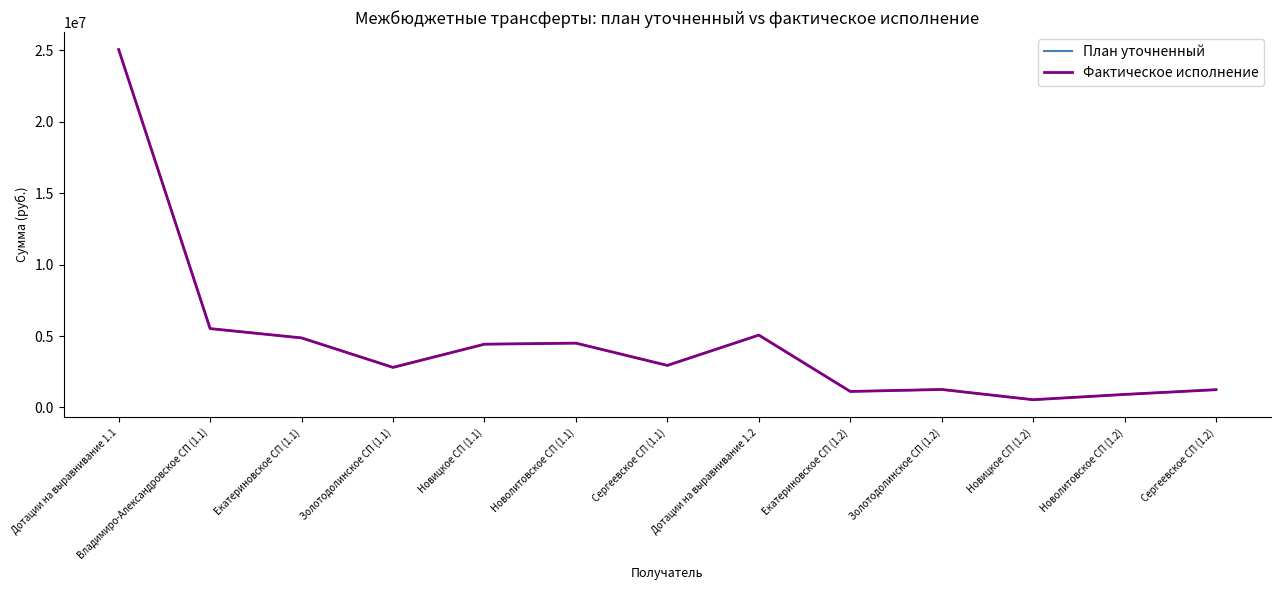

Does the chart have visible grid lines?

No